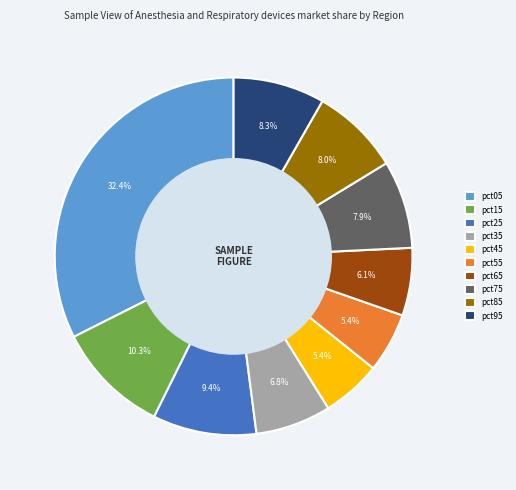

Is it true that pct65 is 14% of the pie?

False